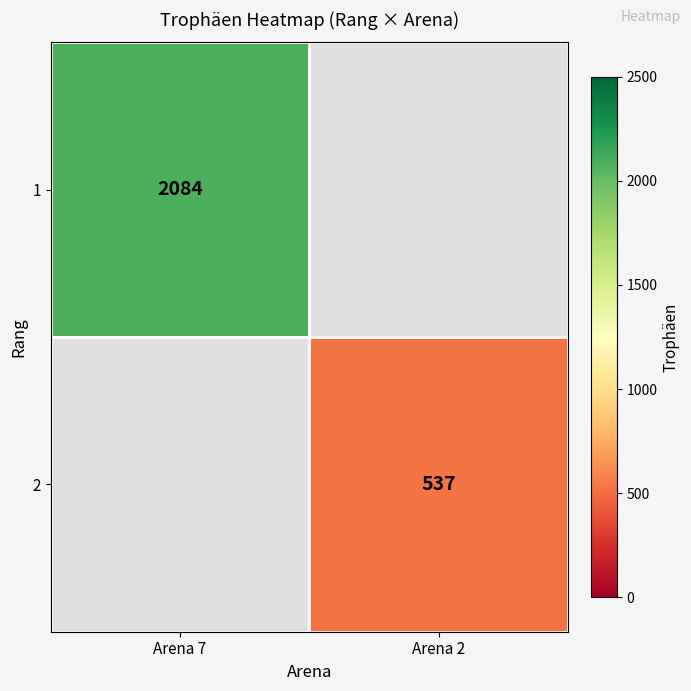

Is the value of 2 at Arena 2 greater than the value of 1 at Arena 7?

No